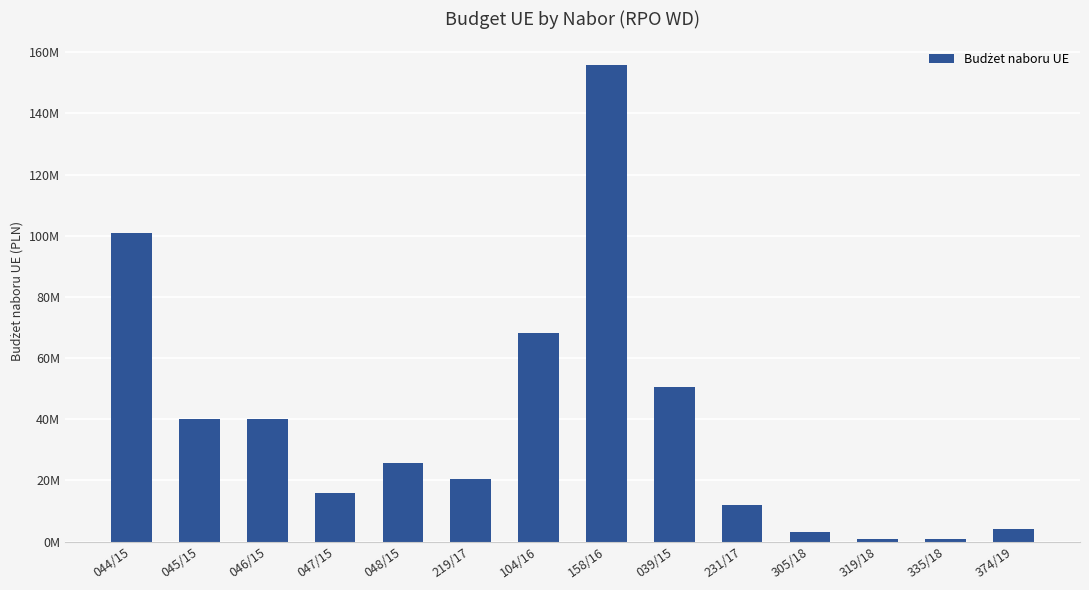

Reading left to right, list all the values displayed in this chart.

044/15=100945906.5	045/15=40073140.0	046/15=40073140.0	047/15=16029256.0	048/15=25646809.6	219/17=20560022.0	104/16=68281004.6	158/16=155756354.2	039/15=50592629.0	231/17=12000001.0	305/18=3306074.0	319/18=942426.0	335/18=942426.0	374/19=4145125.0